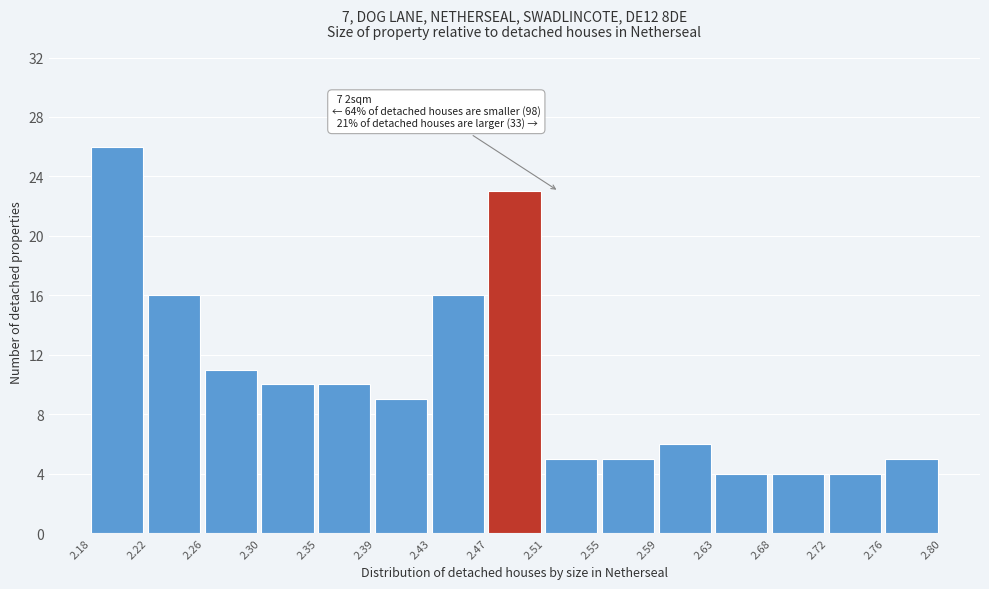

Which range on the x-axis has the tallest bar?

2.18 to 2.22